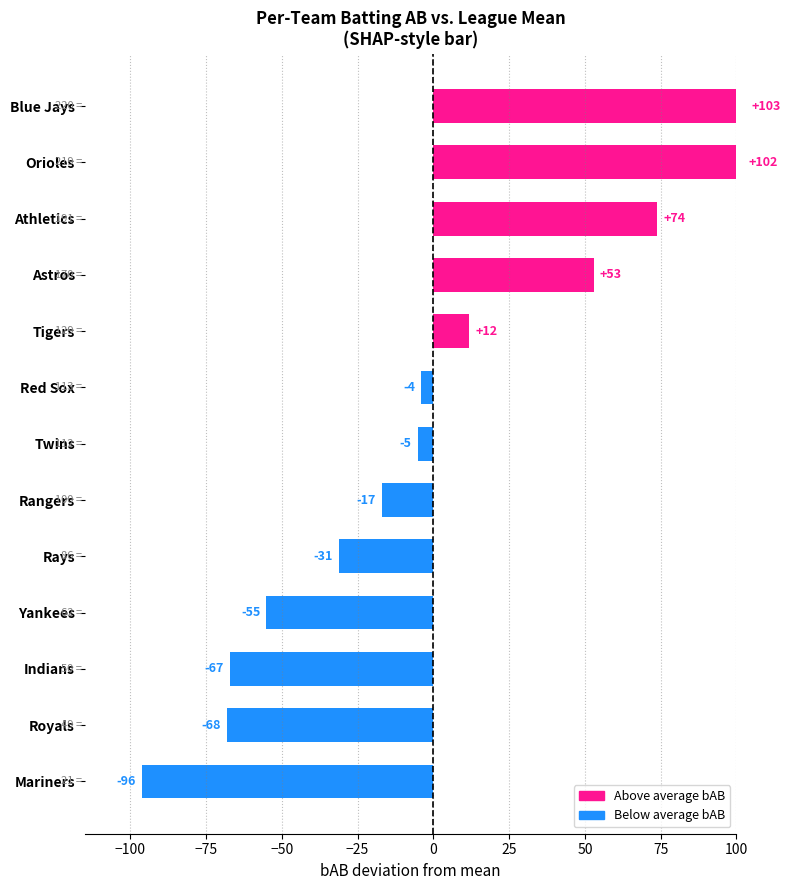

What is the change in value from Astros to Athletics?

+21.0